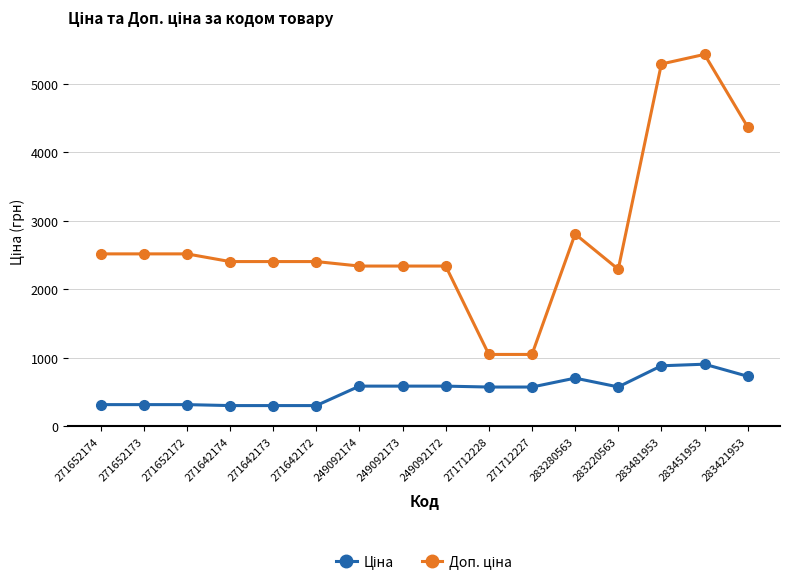

What is the spread (max minus min) of values at 271652174?

2202.8